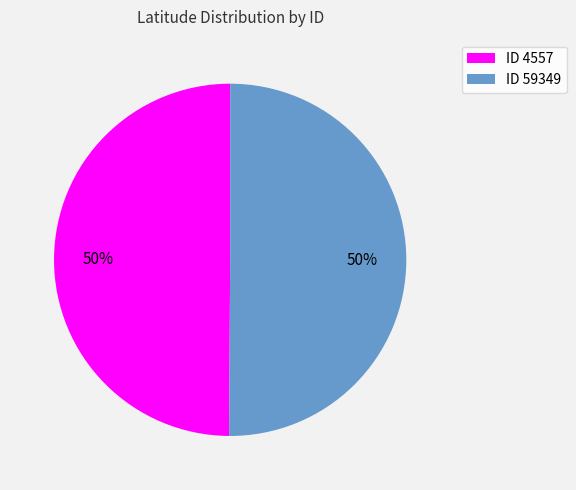

Count the number of slices in the pie.

2